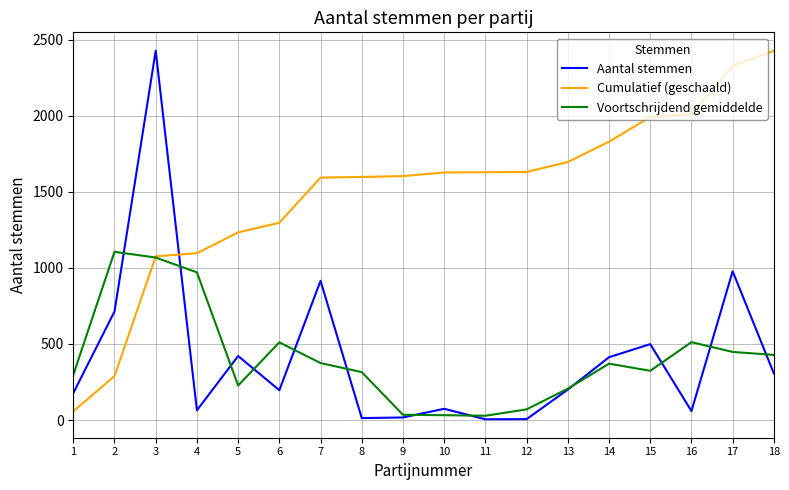

What is the difference between the Aantal stemmen values at 14 and 10?

339.0